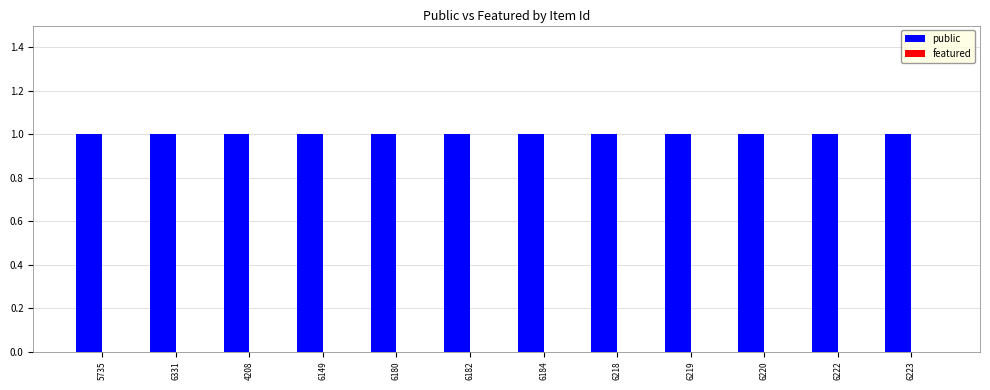

What are all the series names shown in the legend?

public, featured